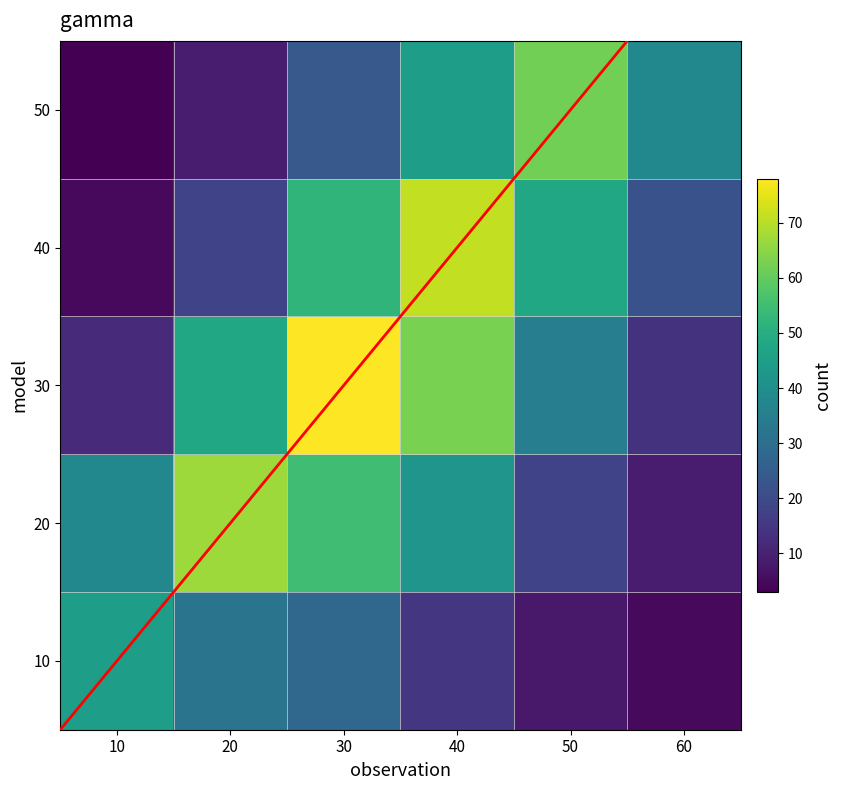

Reading left to right, list all the values displayed in this chart.

10: 10=45	20=32	30=28	40=15	50=8	60=5
20: 10=38	20=67	30=55	40=42	50=18	60=9
30: 10=12	20=48	30=78	40=63	50=35	60=14
40: 10=5	20=18	30=52	40=71	50=48	60=22
50: 10=3	20=9	30=24	40=45	50=62	60=38